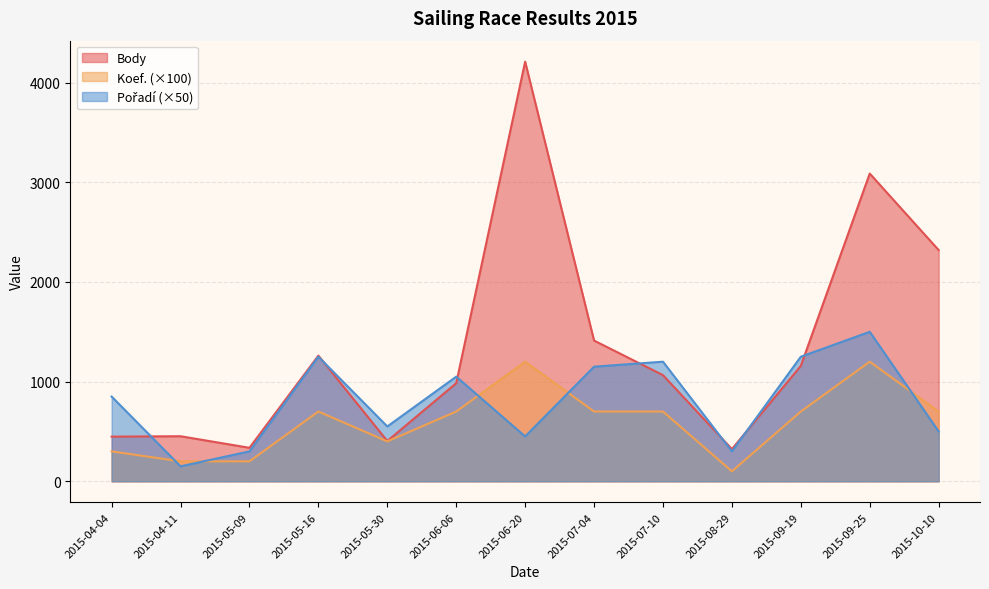

Rank the categories by Pořadí value from highest to lowest.

2015-09-25, 2015-05-16, 2015-09-19, 2015-07-10, 2015-07-04, 2015-06-06, 2015-04-04, 2015-05-30, 2015-10-10, 2015-06-20, 2015-05-09, 2015-08-29, 2015-04-11